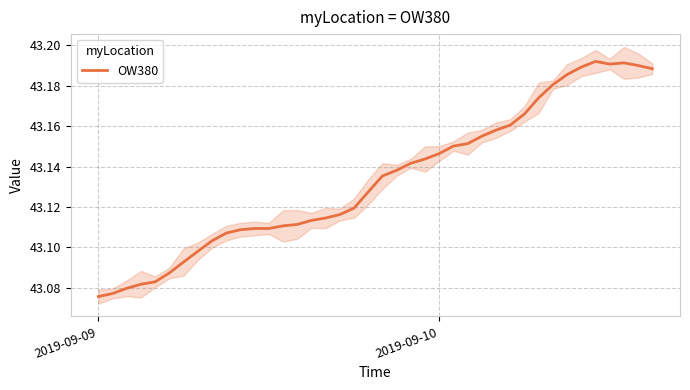

How many lines are shown in the chart?

1